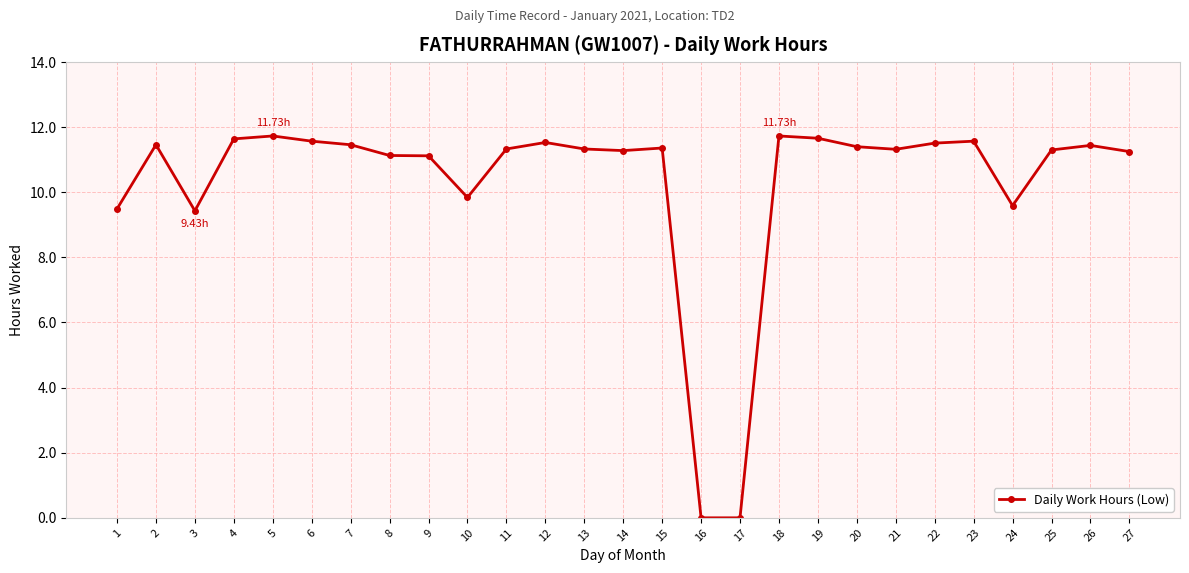

Approximately how many times larger is the value at 1 compared to 26?

0.8